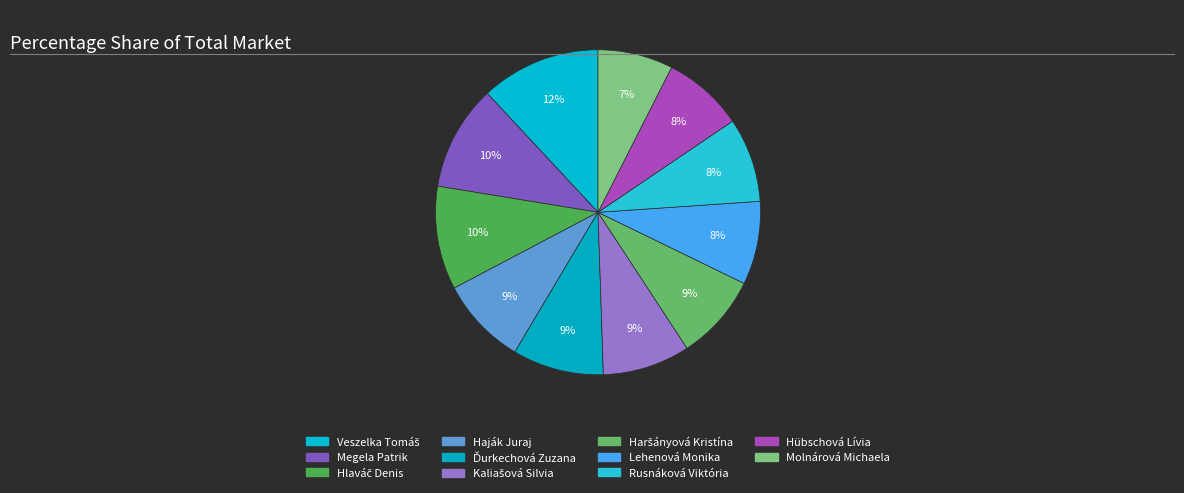

Does Ďurkechová Zuzana represent more than half of the total?

No